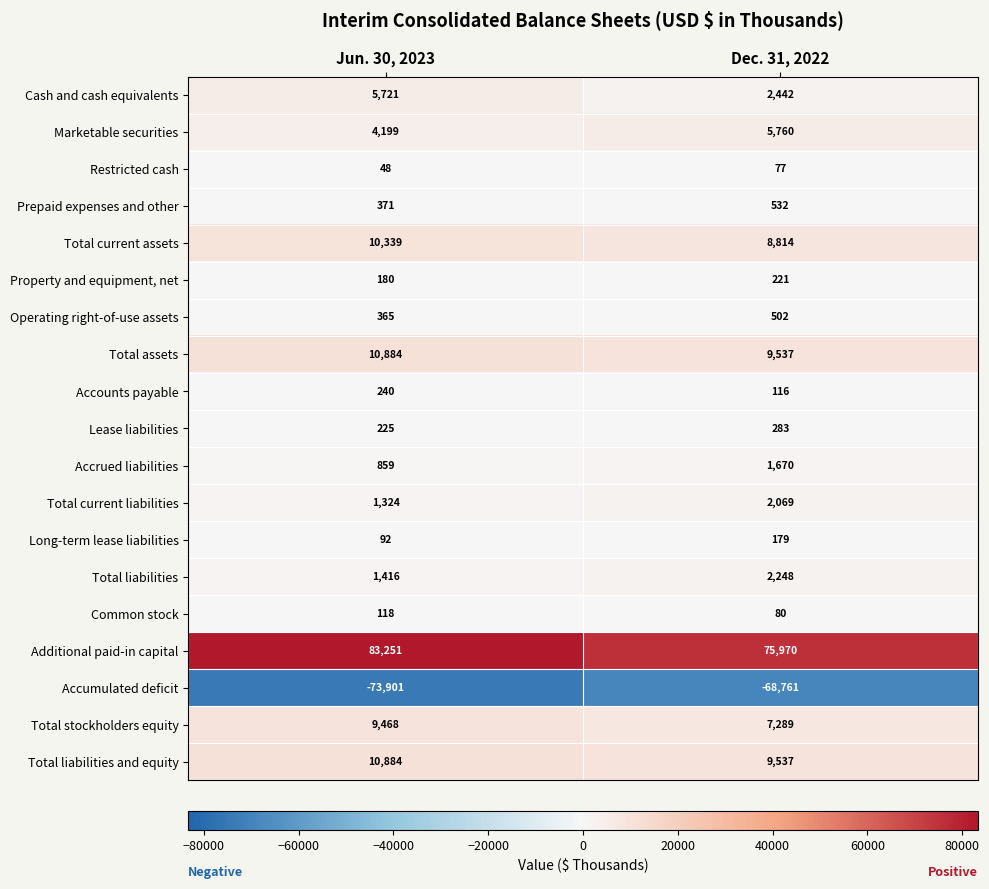

True or false: Total stockholders equity has a value of 9468 at Jun. 30, 2023.

True